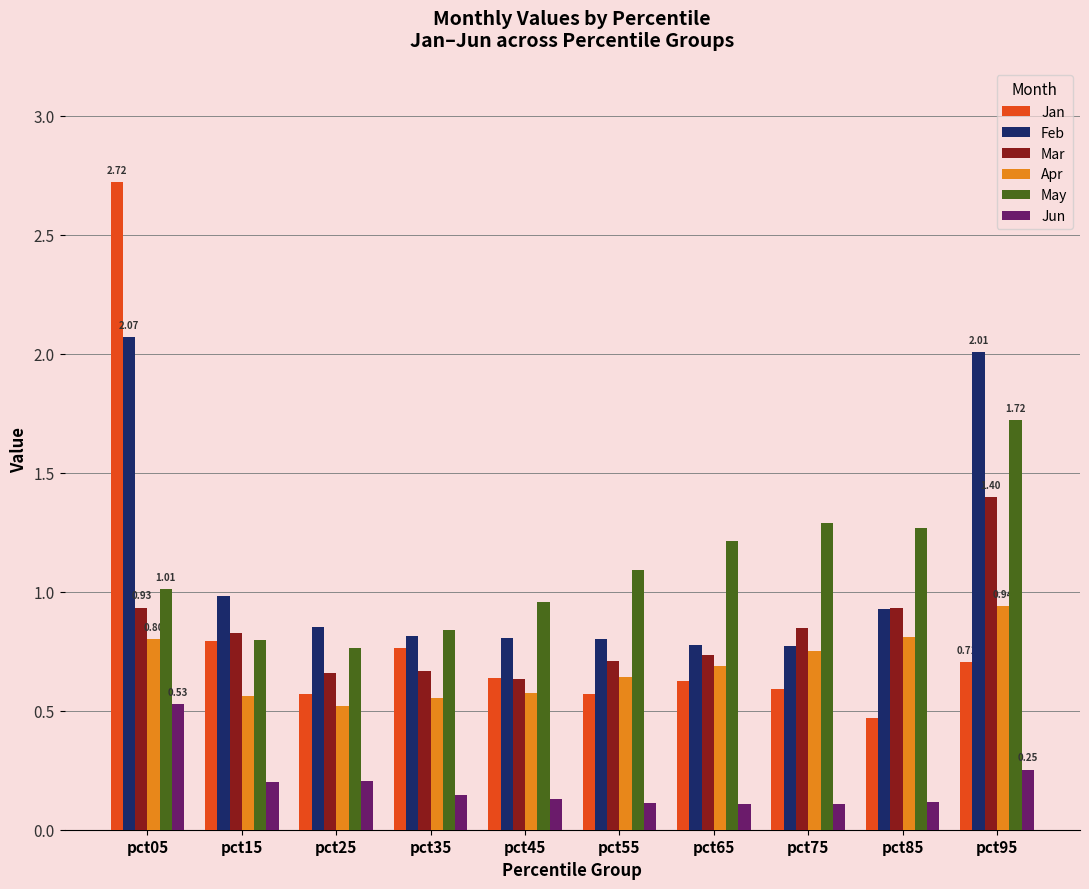

Which series has the widest spread of values?

Jan